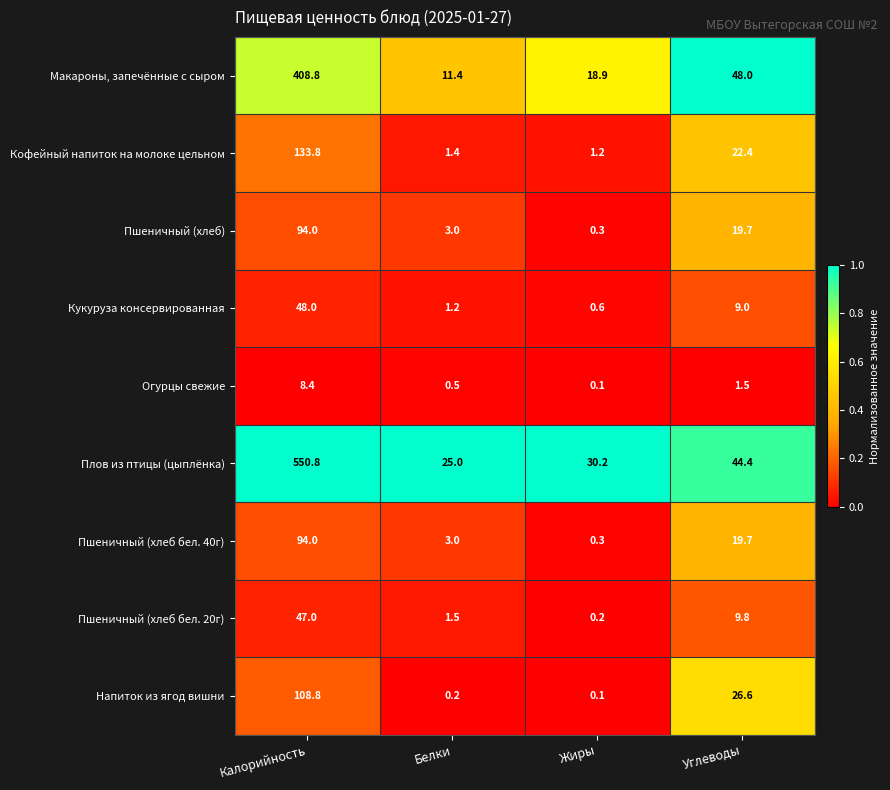

Which series has the largest total across all categories?

Плов из птицы (цыплёнка)